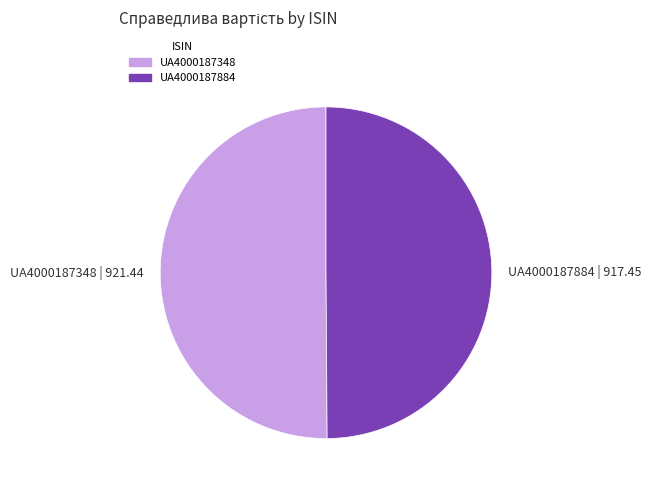

Is it true that UA4000187348 | 921.44 is 64% of the pie?

False